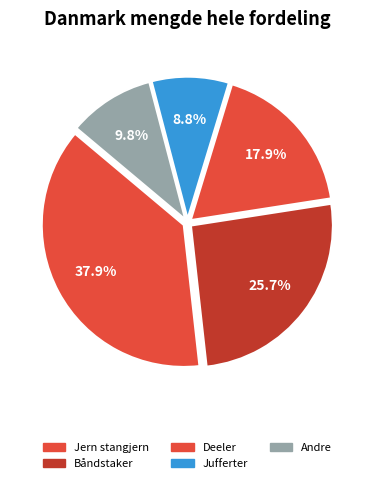

How many slices are in this pie chart?

5